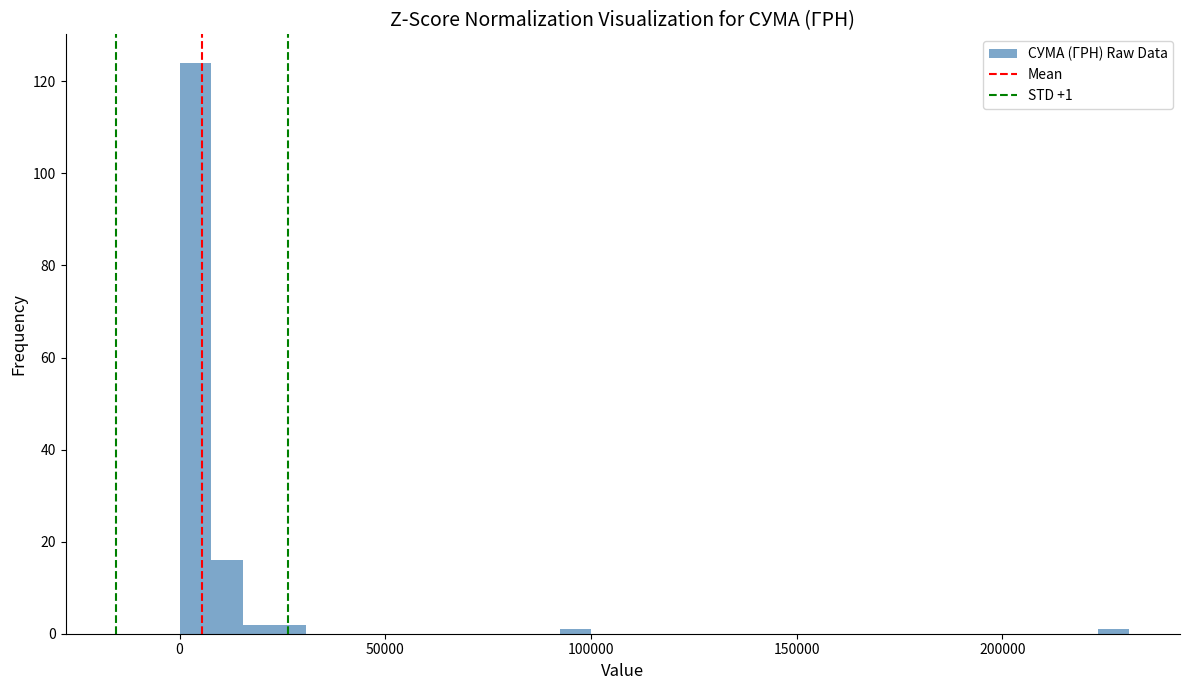

Read against the x-axis, roughly where is the centre of the tallest bar?

5000